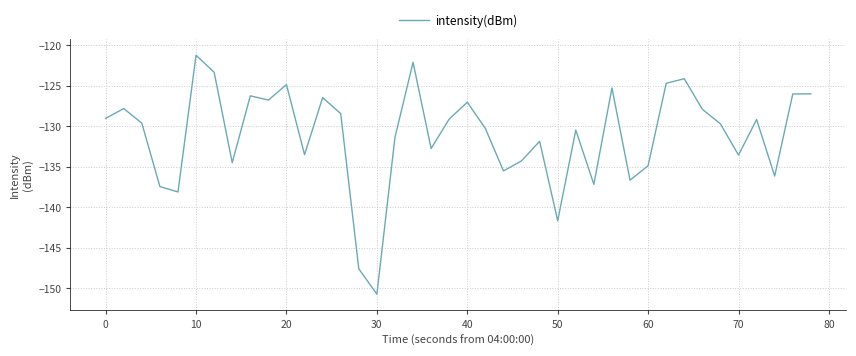

What is the difference between the maximum and minimum values?

29.5